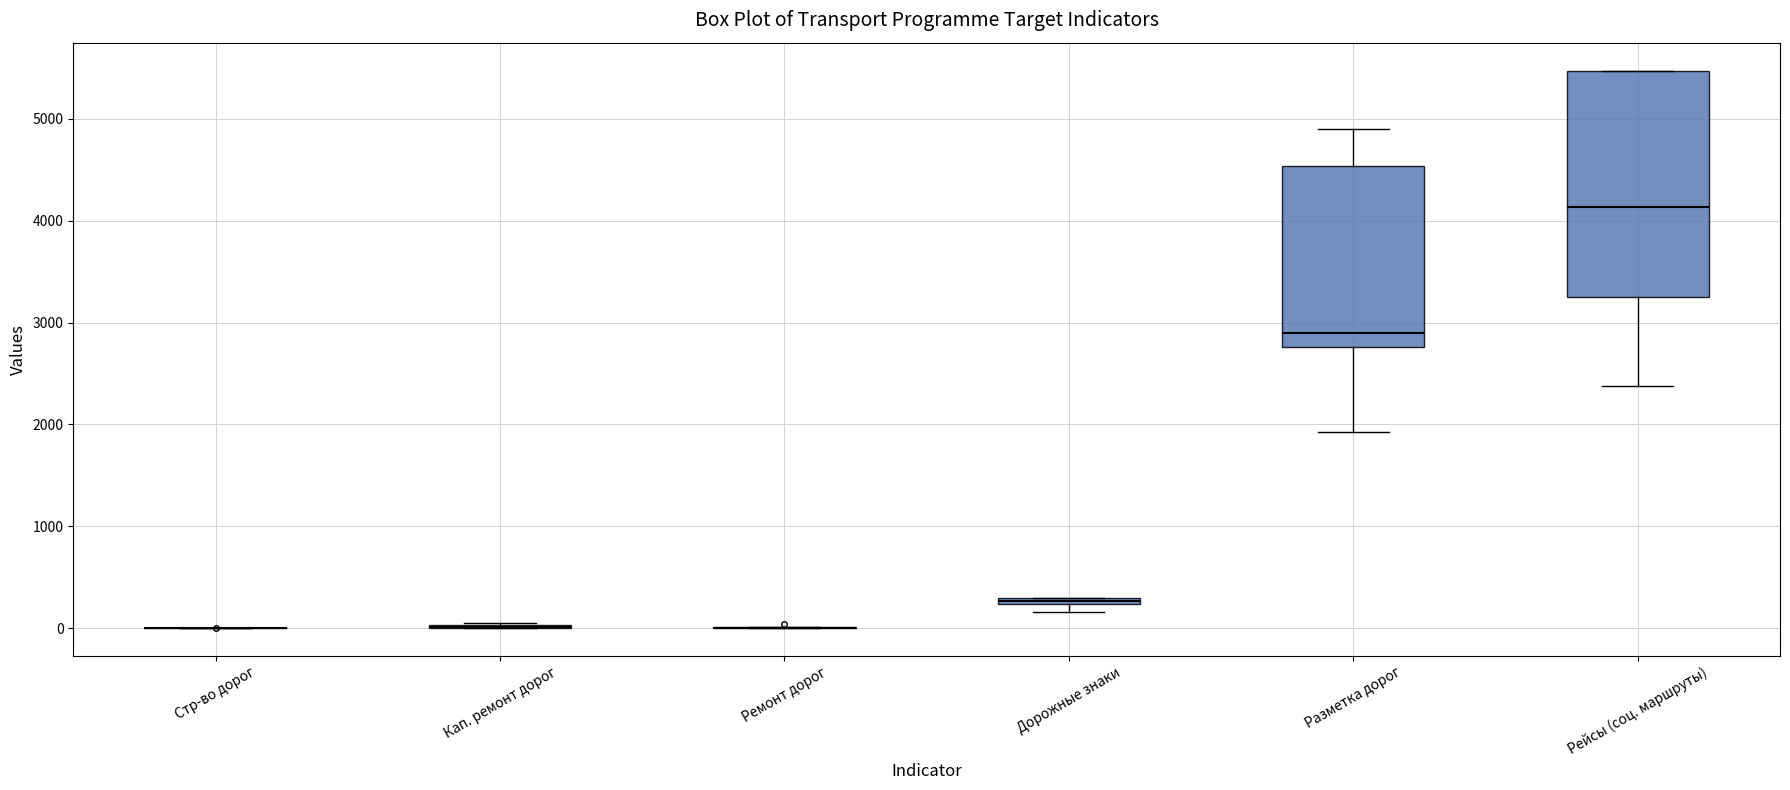

Comparing the boxes themselves (not the whiskers), which one is the tallest?

Рейсы (соц. маршруты)